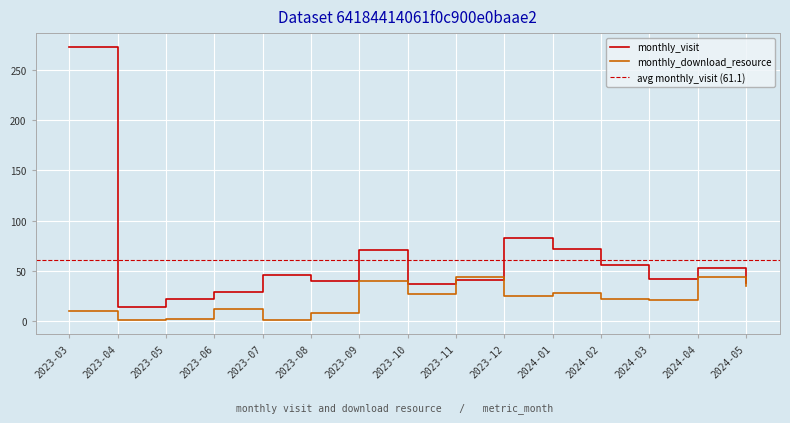

How many times do monthly_download_resource and monthly_visit cross each other?

2